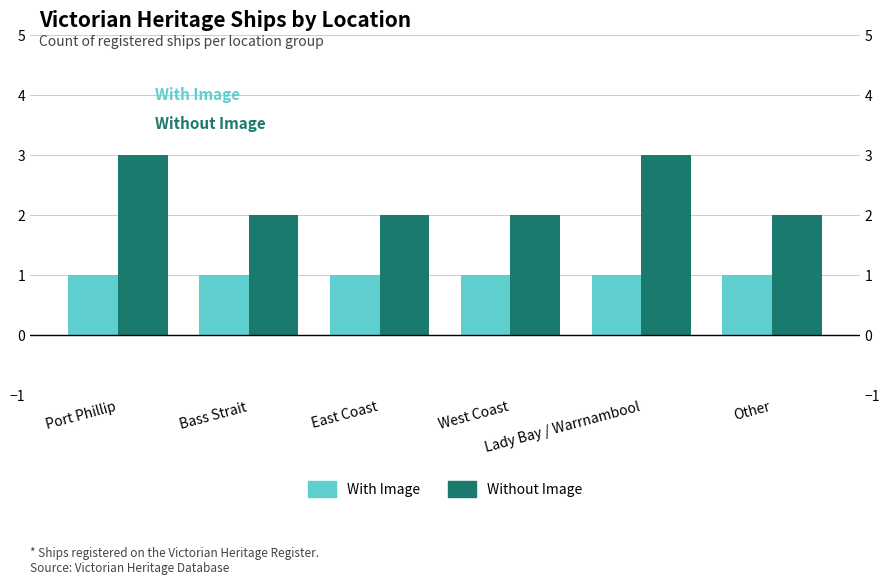

What is the difference between the maximum and minimum values in the Without Image series?

1